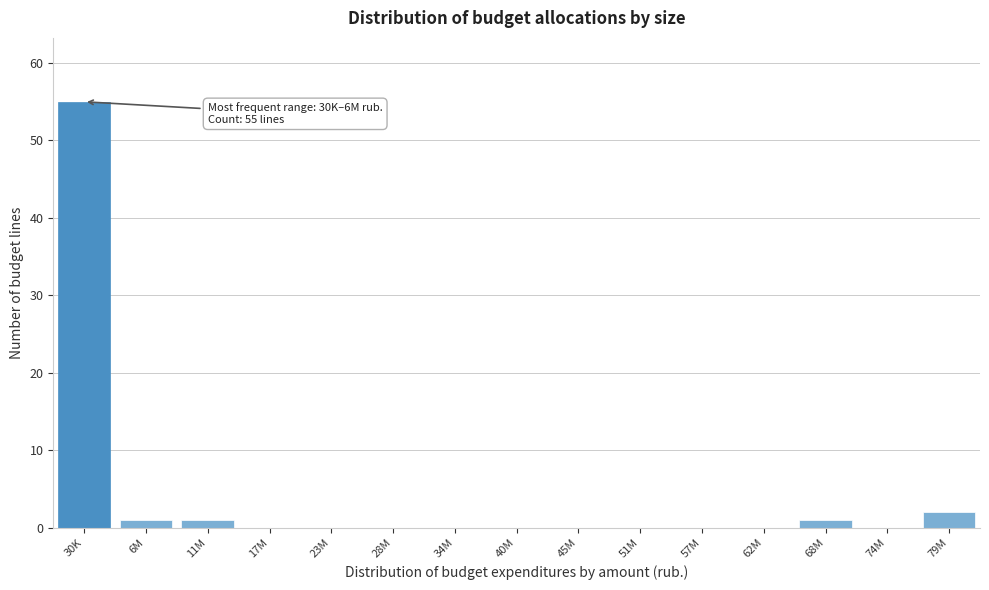

Reading left to right, extract all data points from this chart.

30K=55	6M=1	11M=1	17M=0	23M=0	28M=0	34M=0	40M=0	45M=0	51M=0	57M=0	62M=0	68M=1	74M=0	79M=2